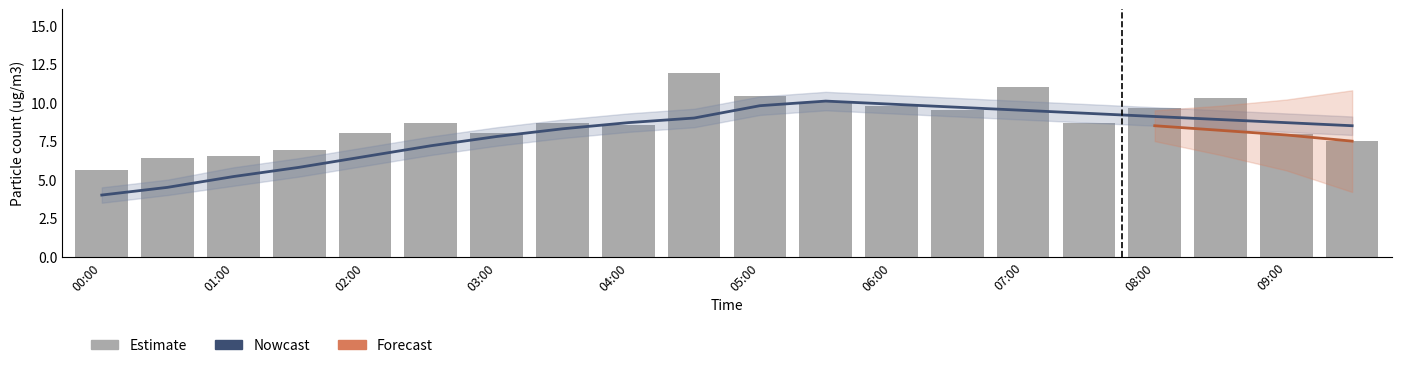

Which label corresponds to the smallest value in the chart?

00:00